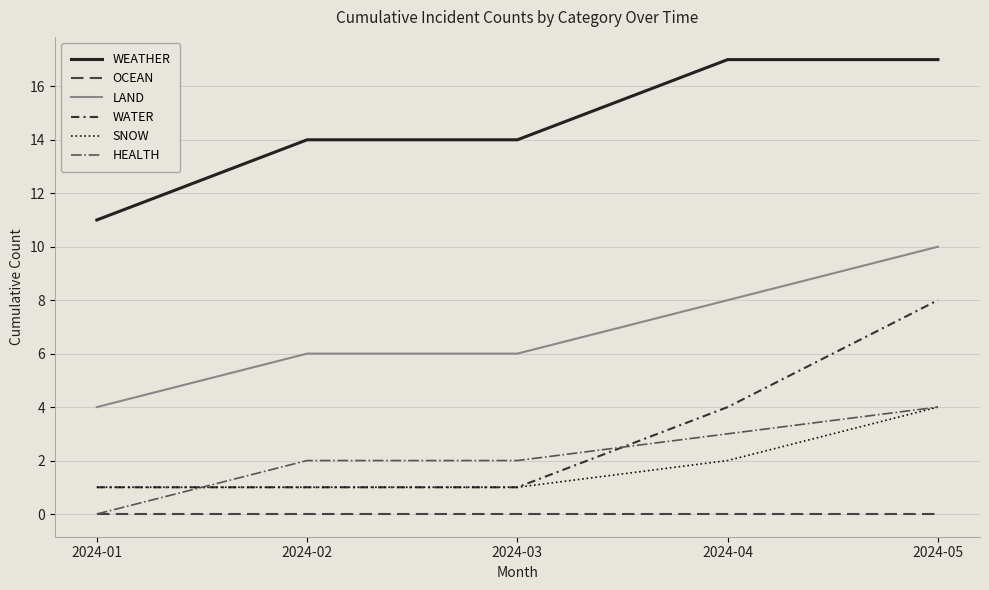

List the labels in order of OCEAN value, largest first.

2024-01, 2024-02, 2024-03, 2024-04, 2024-05